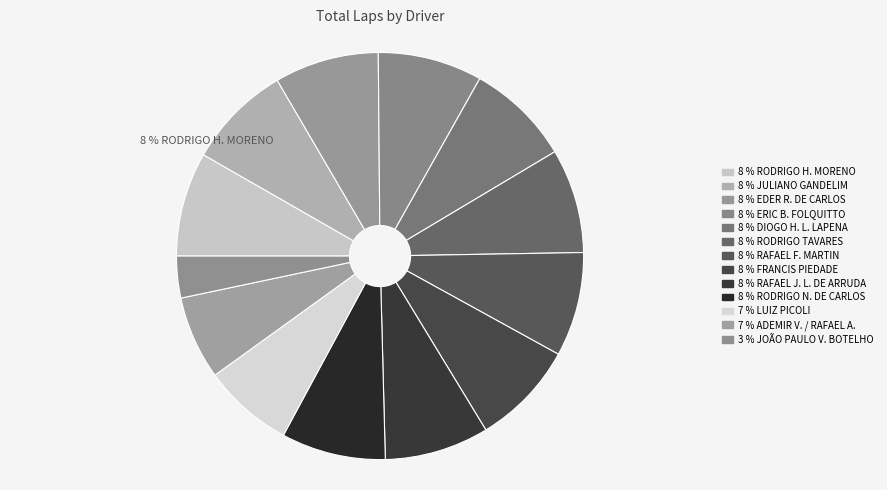

Count the number of slices in the pie.

13